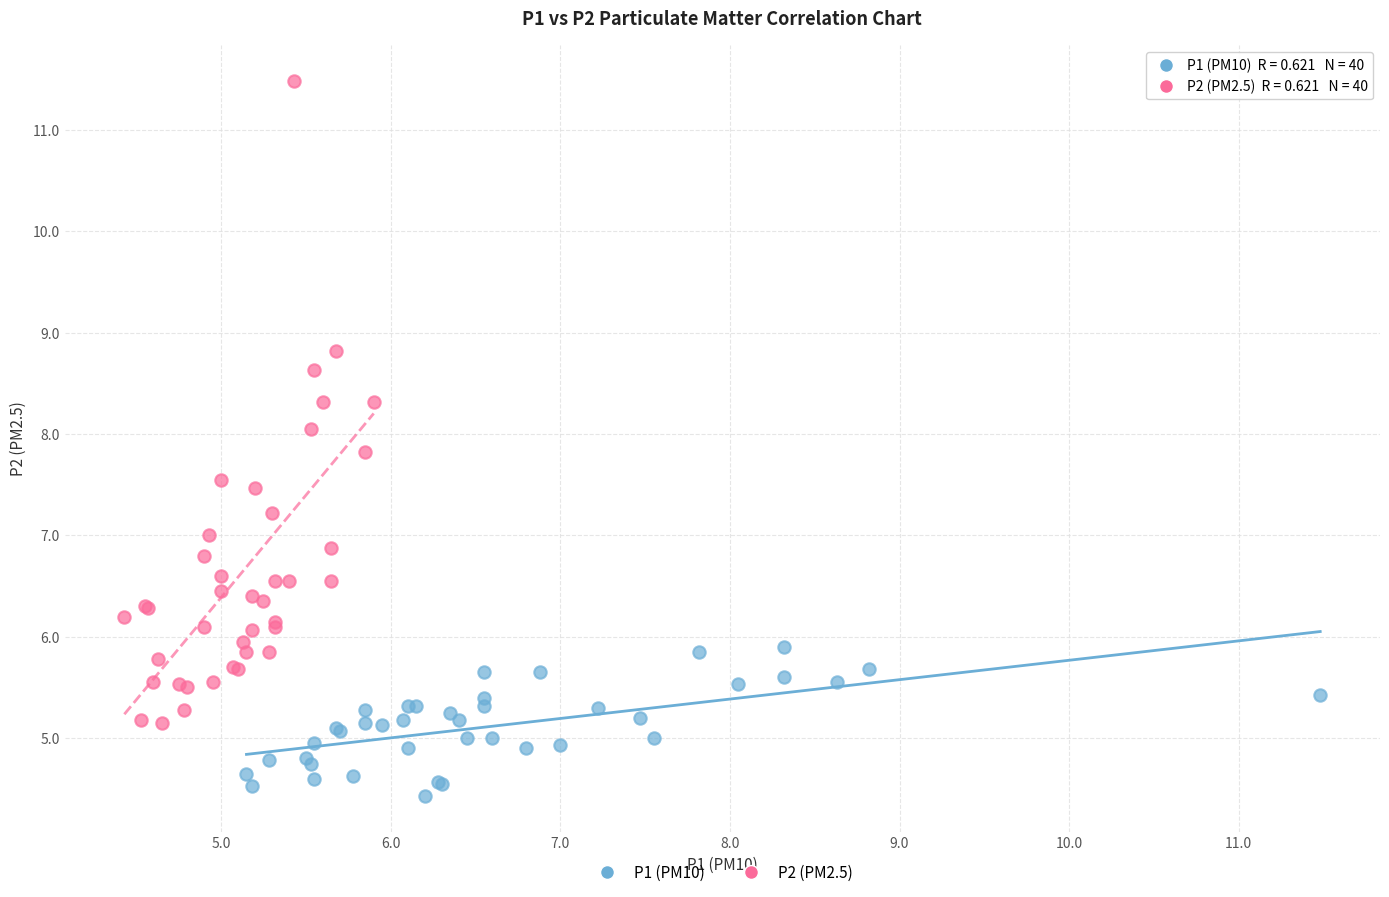

Which series reaches the maximum Y coordinate?

P2 (PM2.5)